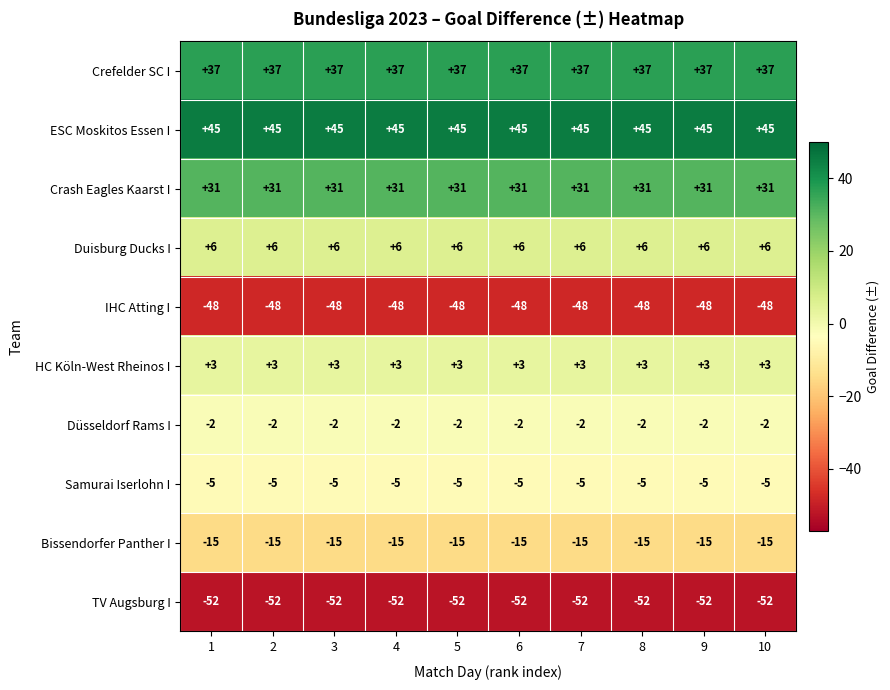

Count the number of data series in this chart.

10